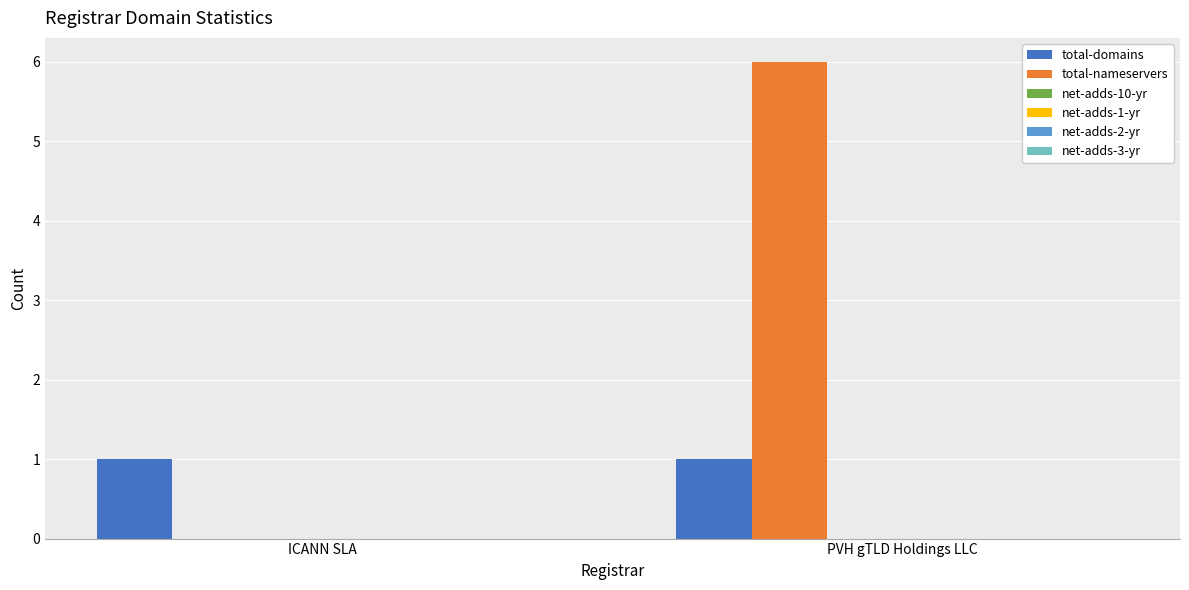

What is the greatest value displayed?

6